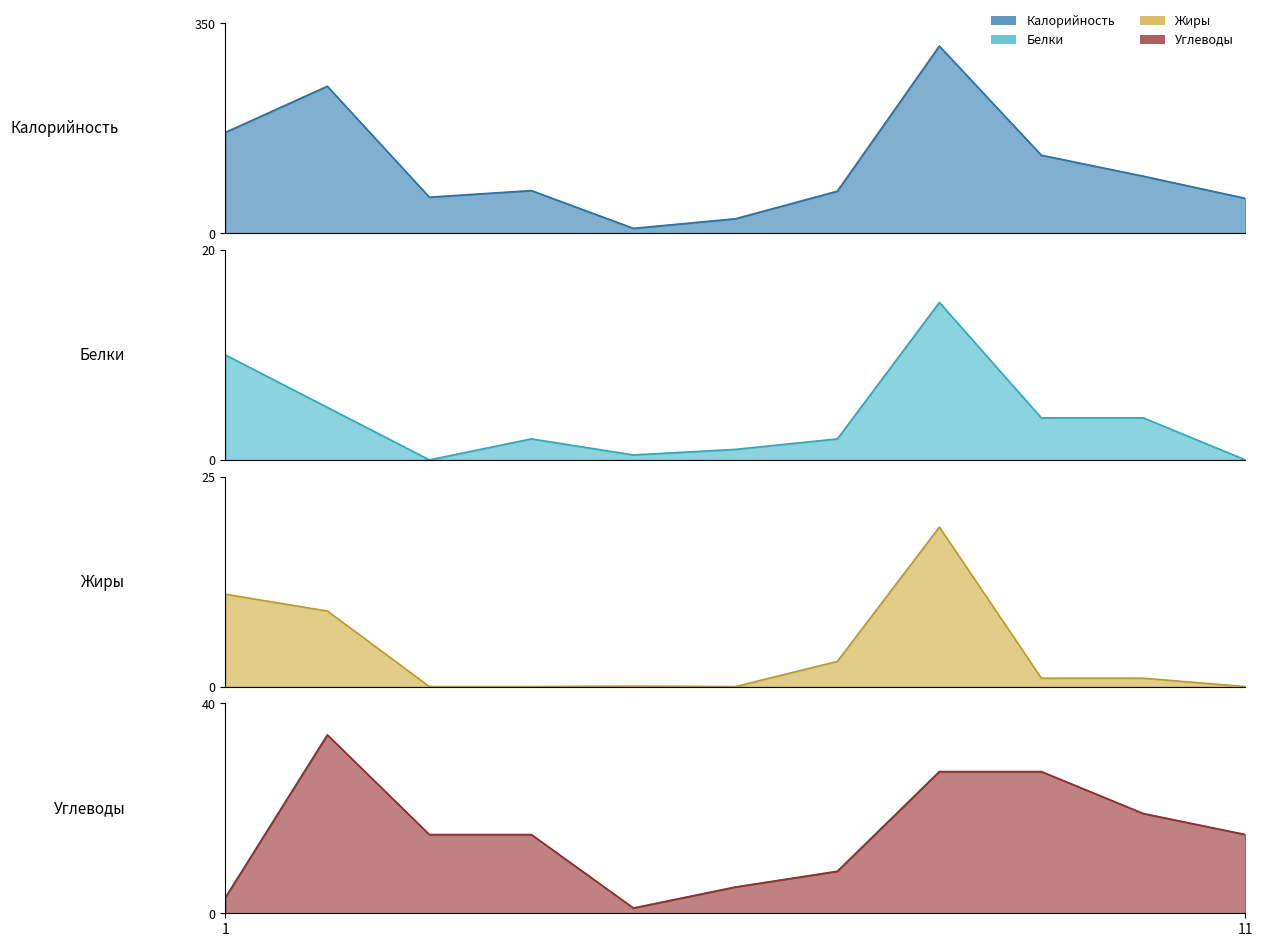

The Жиры series shows 0.0 at хлеб пшеничный (завтрак). True or false?

True